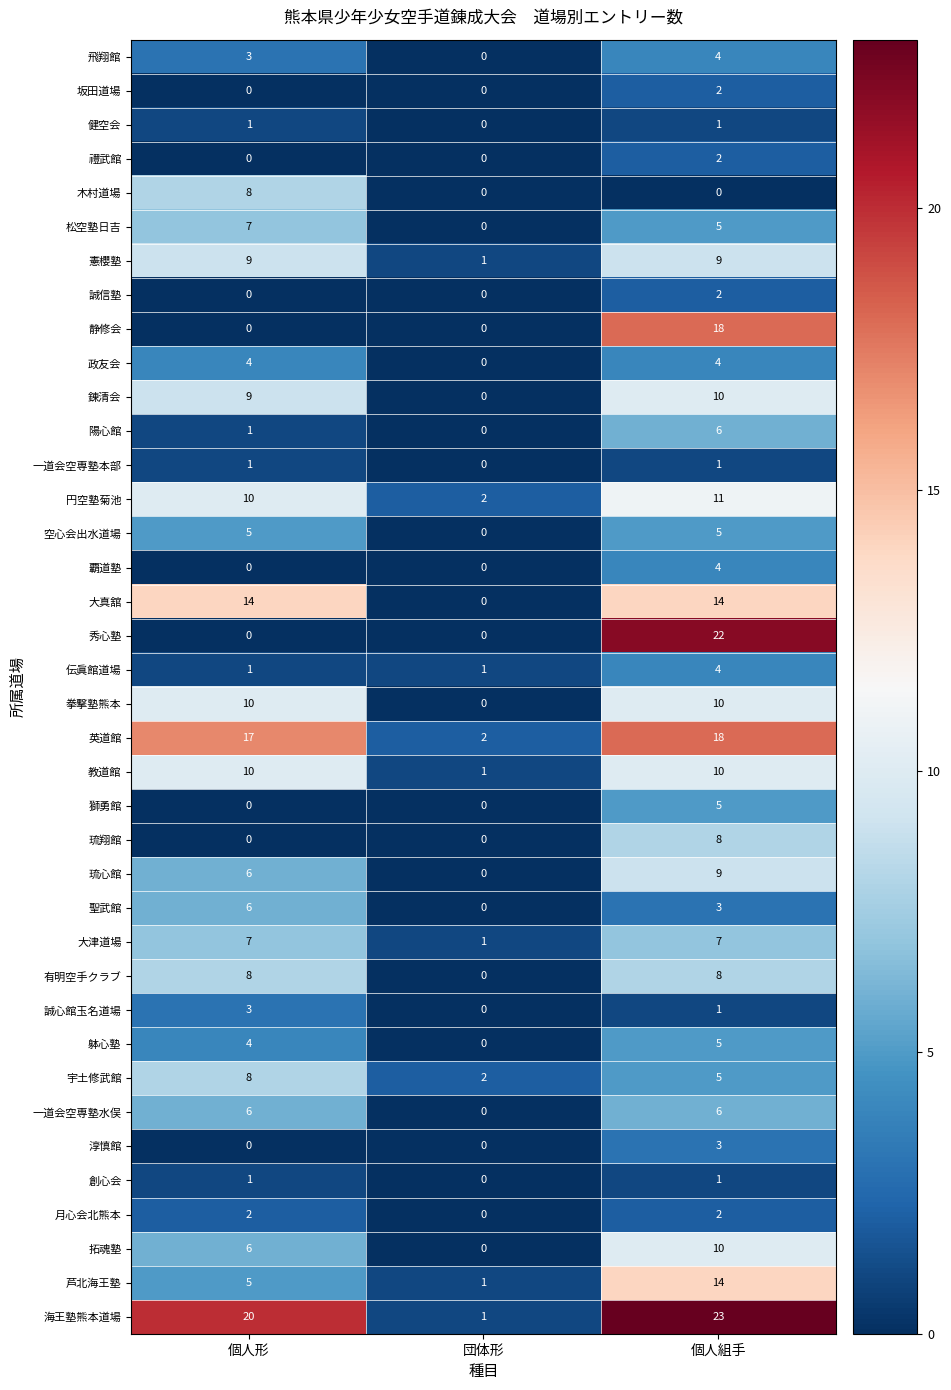

How many 飛翔館 values are between 0 and 4?

3